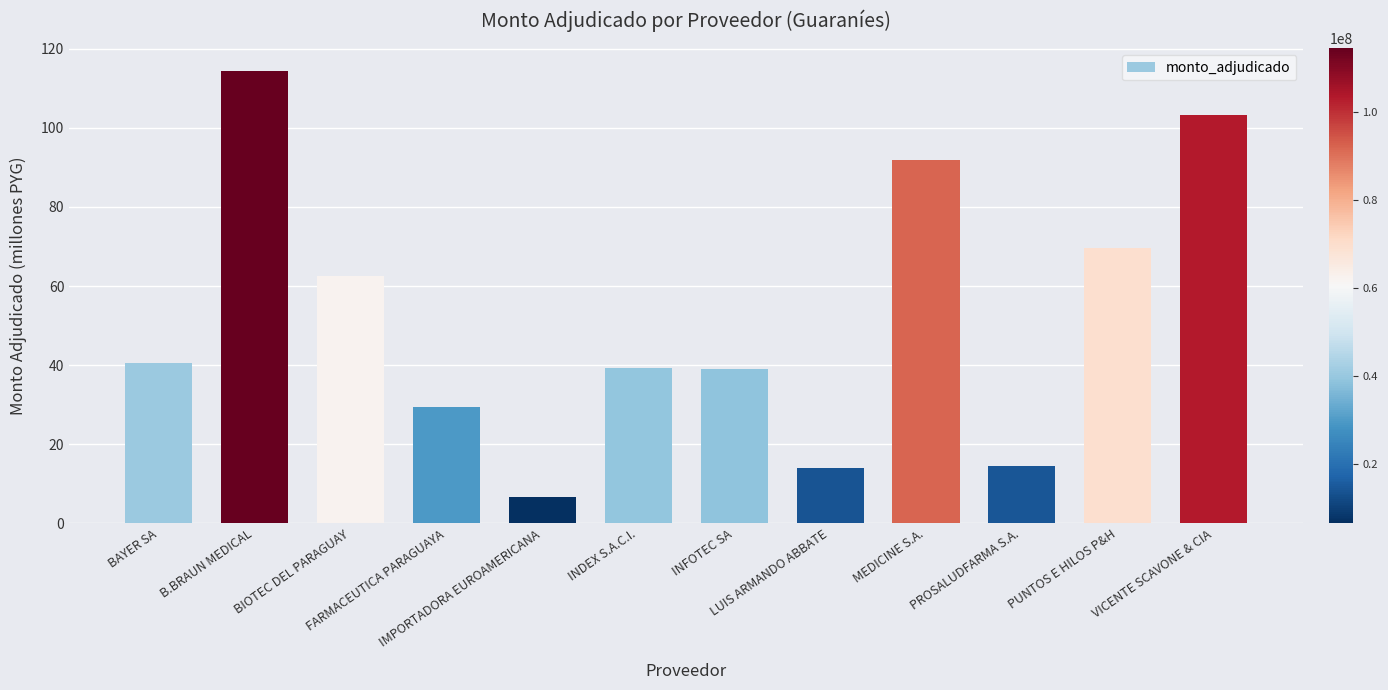

The value at FARMACEUTICA PARAGUAYA is 14.8. True or false?

False